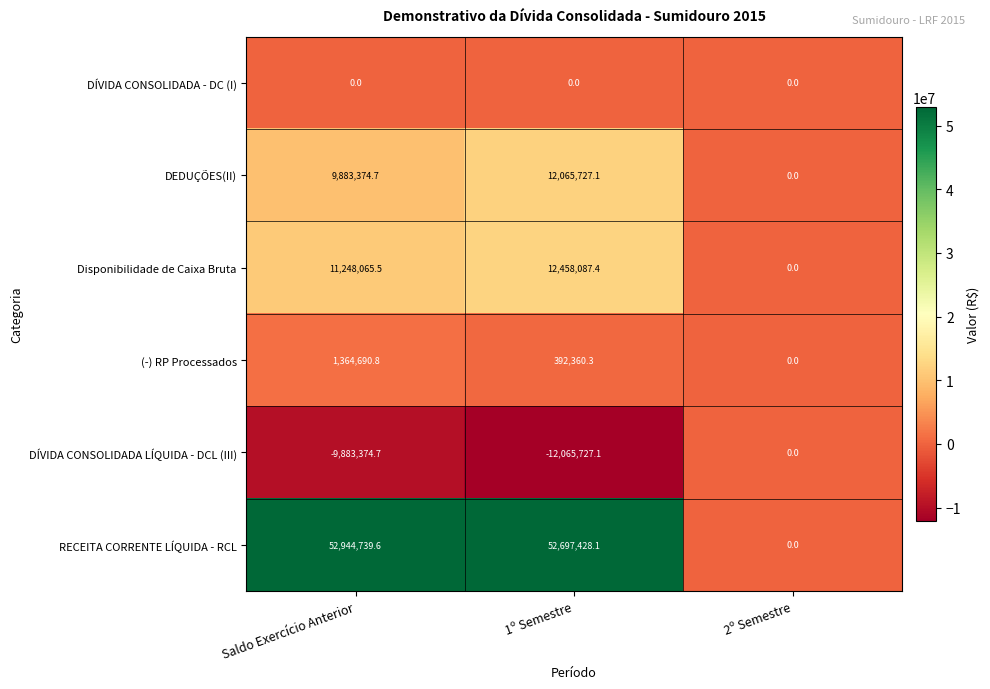

Where does the RECEITA CORRENTE LÍQUIDA - RCL series first go above 52697428?

Saldo Exercício Anterior